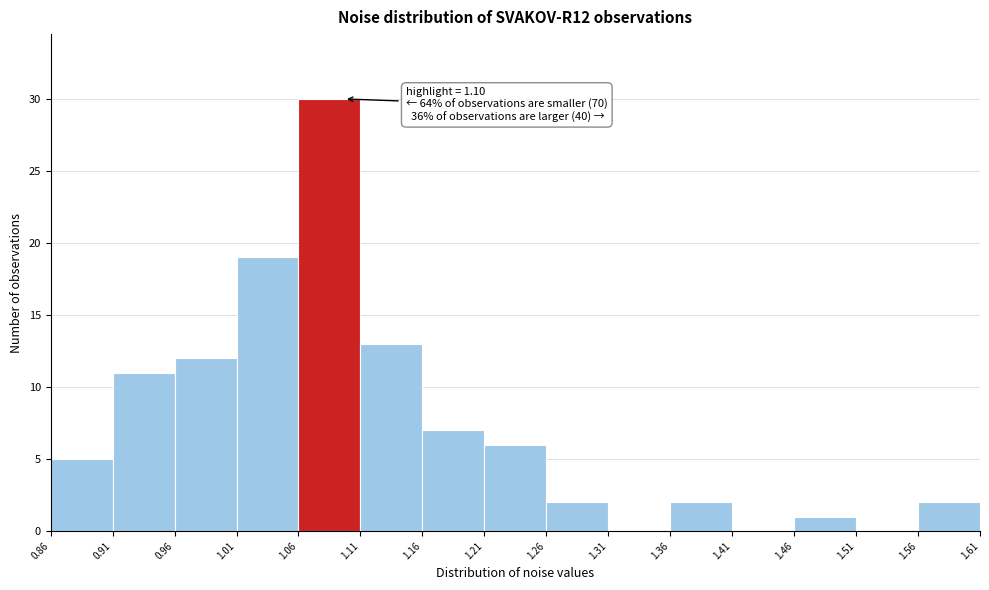

Over which range of the x-axis is the bar tallest?

1.06 to 1.11